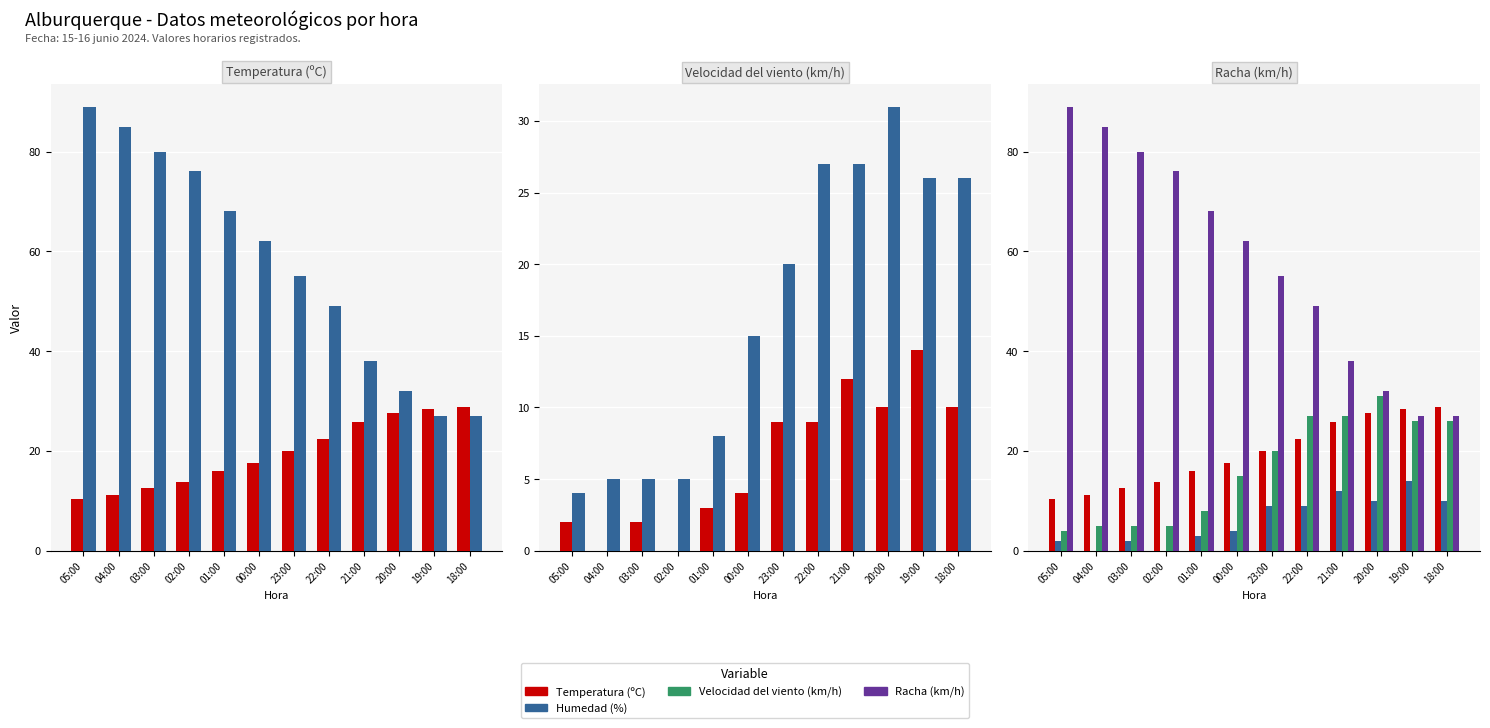

What is the label of the 10th bar from the left?

20:00